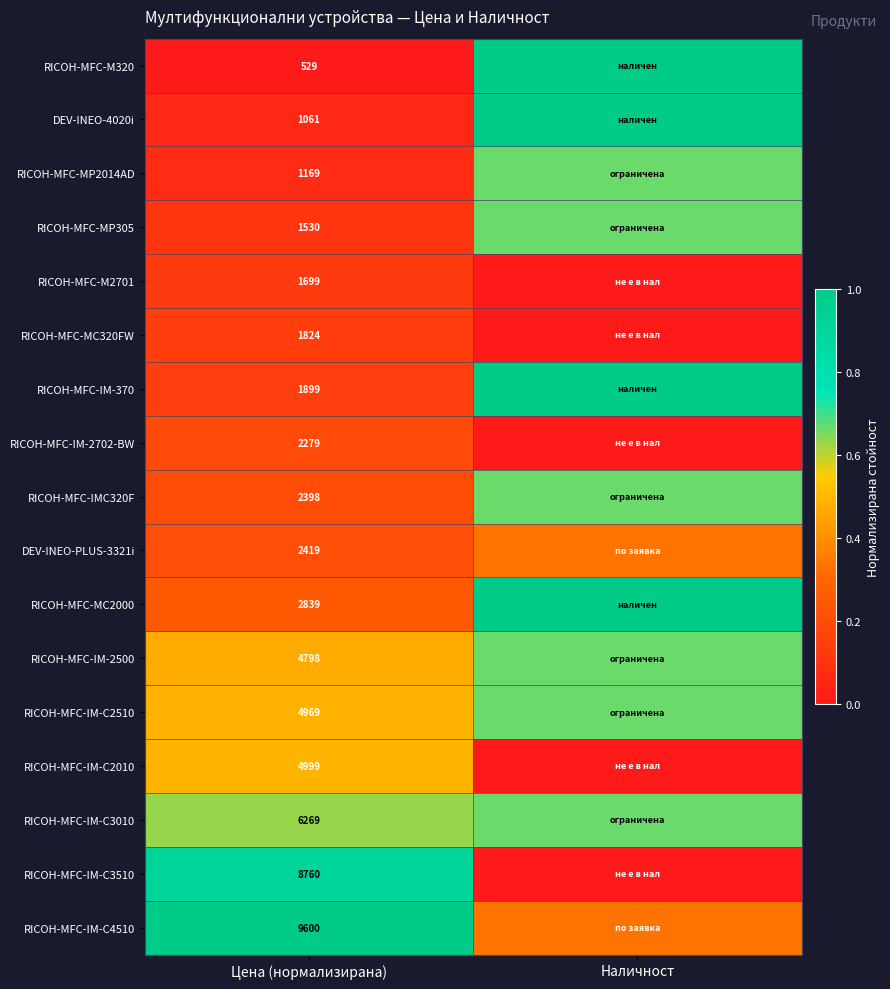

Is the value of RICOH-MFC-IM-370 at Цена (нормализирана) greater than the value of DEV-INEO-PLUS-3321i at Цена (нормализирана)?

No